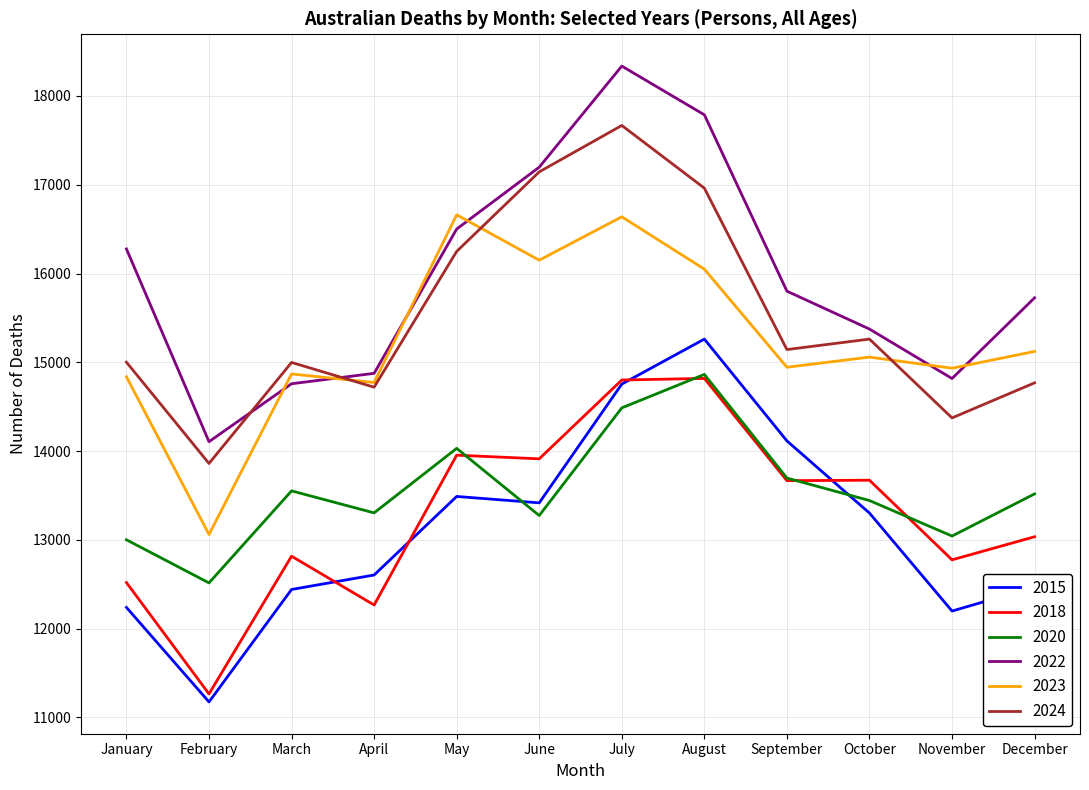

Read the 2015 value at September.

14114